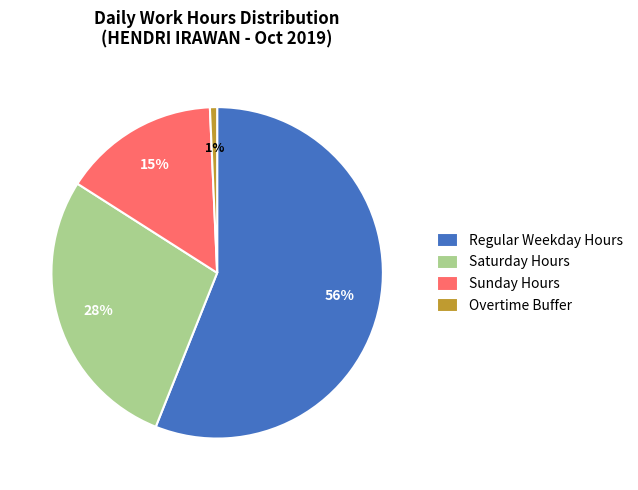

Is it true that Regular Weekday Hours is 56% of the pie?

True